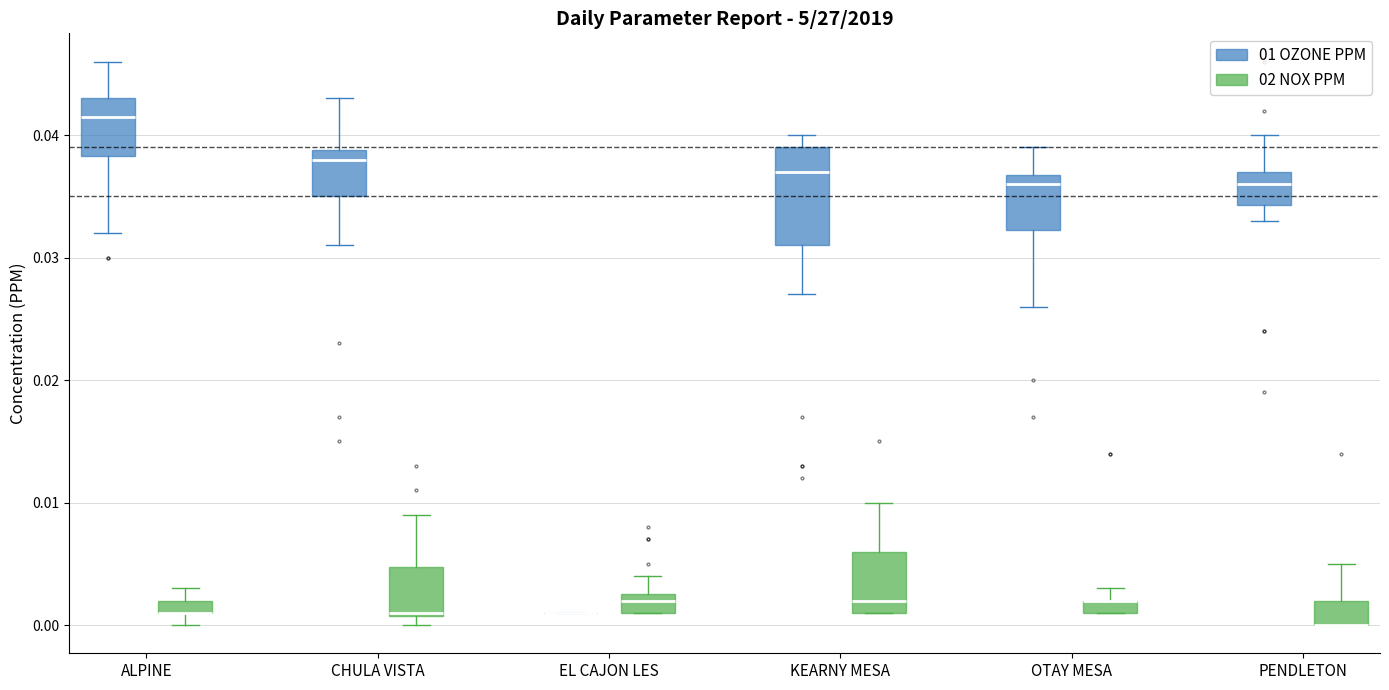

Where is the upper edge of the box for PENDLETON (02 NOX PPM) on the y-axis? The values are not printed on the chart, so give them approximately, as read against the axis.

0.002